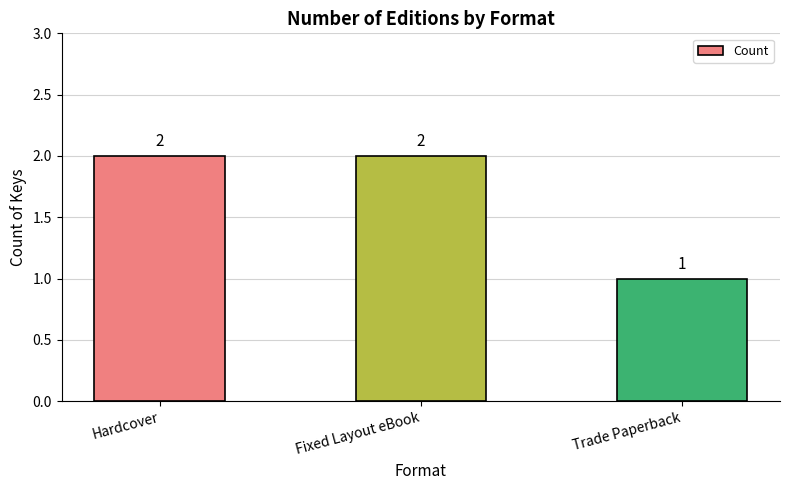

What is the ratio of the value at Trade Paperback to the value at Hardcover?

0.5